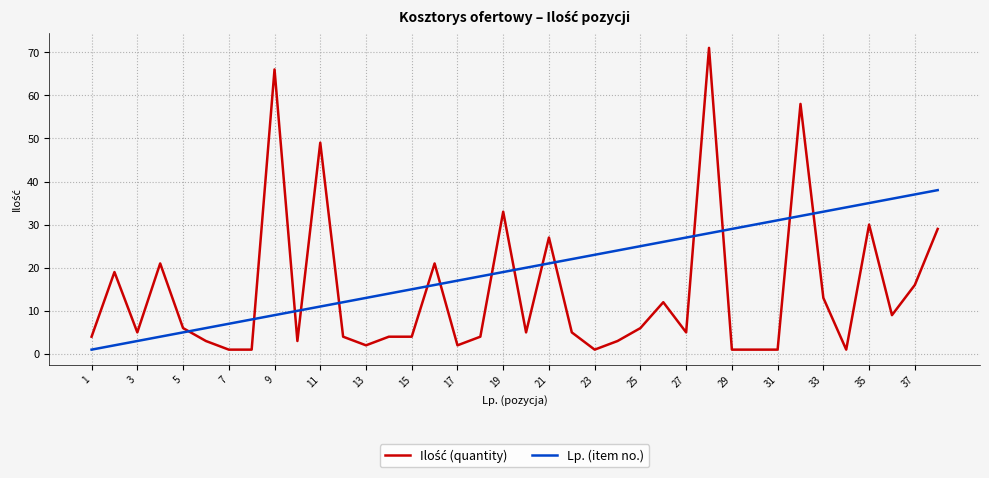

Which series has the largest total across all categories?

Lp. (item no.)